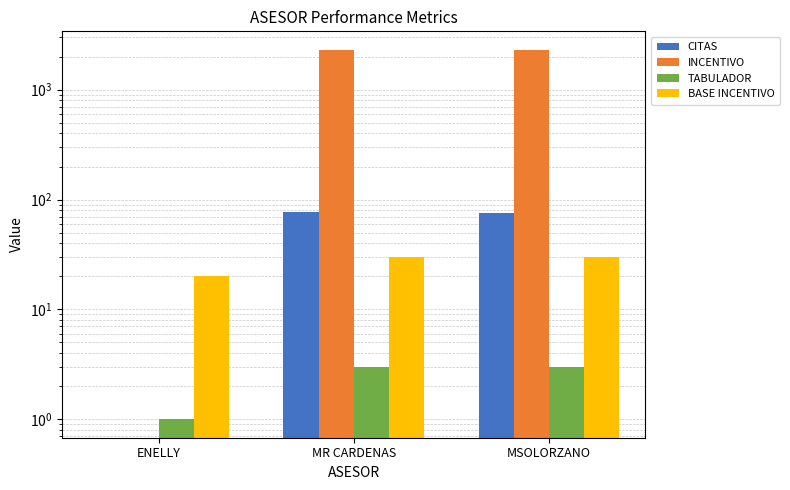

What are all the series names shown in the legend?

CITAS, INCENTIVO, TABULADOR, BASE INCENTIVO